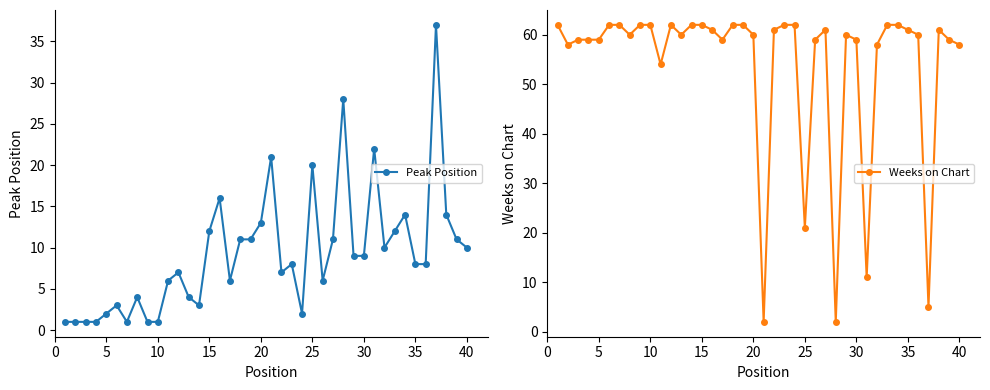

Reading right to left, list all the values displayed in this chart.

Peak Position: 10	11	14	37	8	8	14	12	10	22	9	9	28	11	6	20	2	8	7	21	13	11	11	6	16	12	3	4	7	6	1	1	4	1	3	2	1	1	1	1
Weeks on Chart: 58	59	61	5	60	61	62	62	58	11	59	60	2	61	59	21	62	62	61	2	60	62	62	59	61	62	62	60	62	54	62	62	60	62	62	59	59	59	58	62